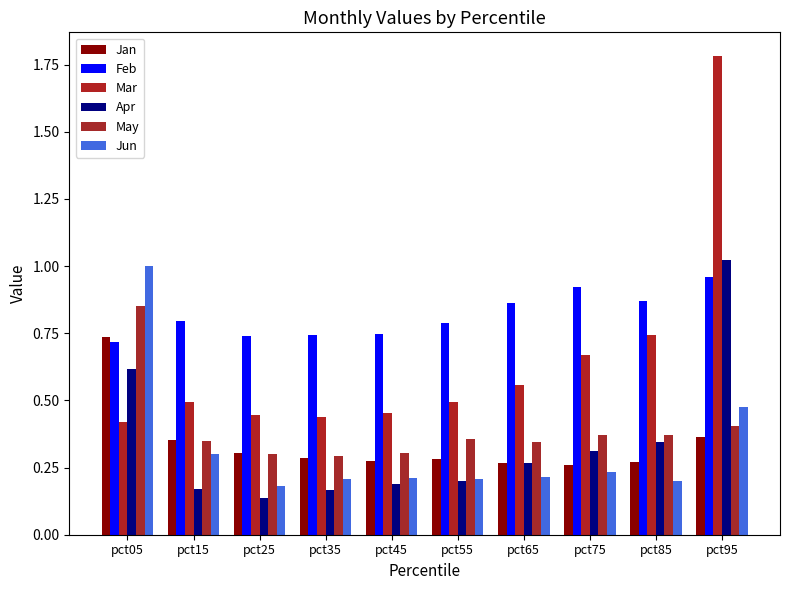

What is the spread (max minus min) of values at pct85?

0.7